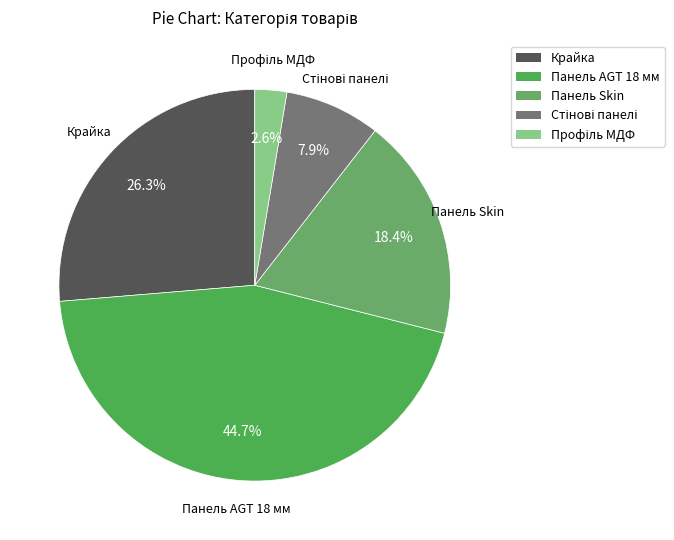

How many slices are in this pie chart?

5